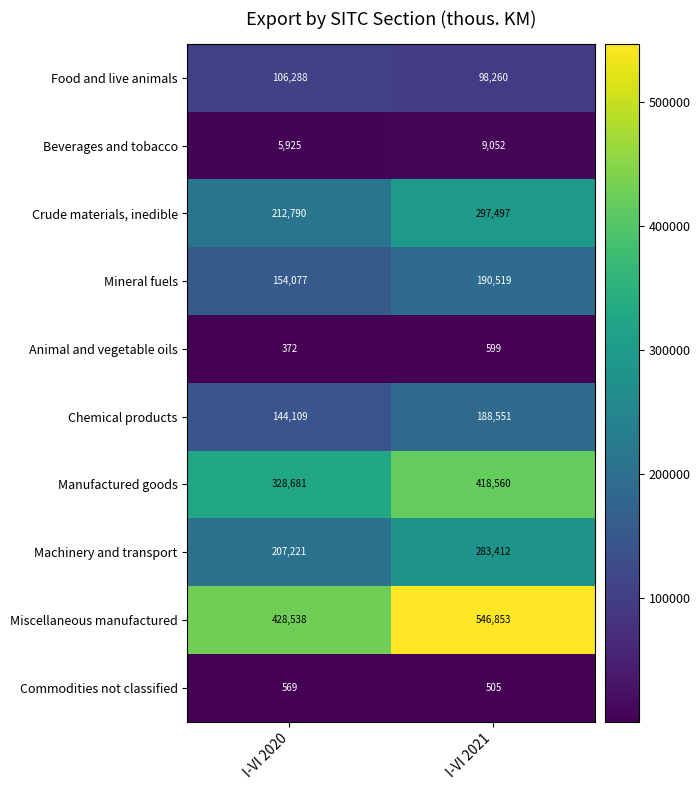

The value of Crude materials, inedible at I-VI 2020 is 212790. True or false?

True